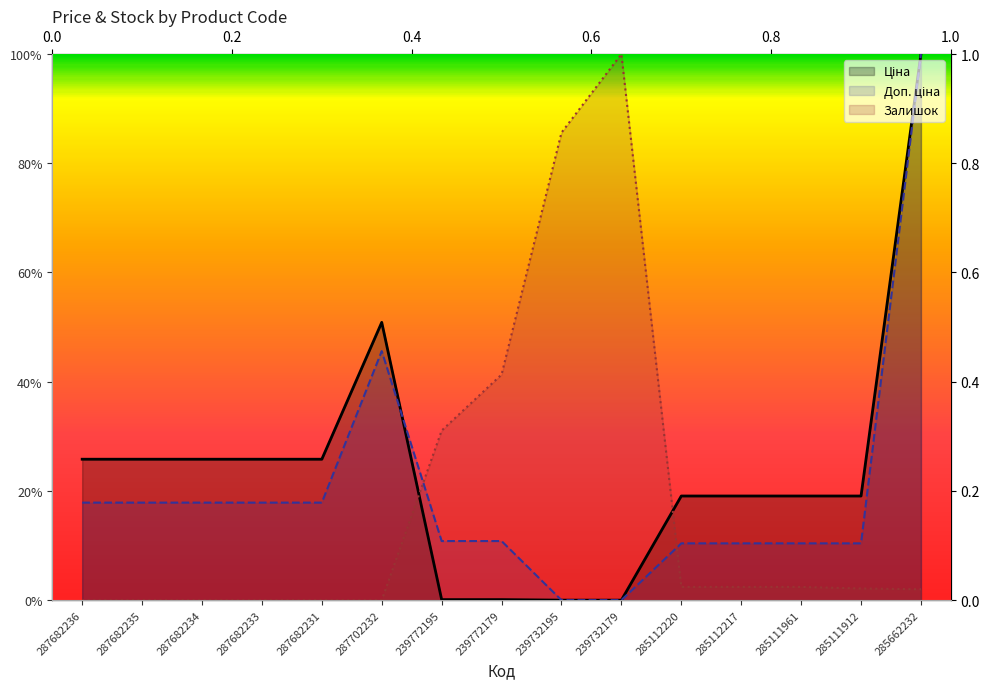

How many distinct data groups are displayed?

3